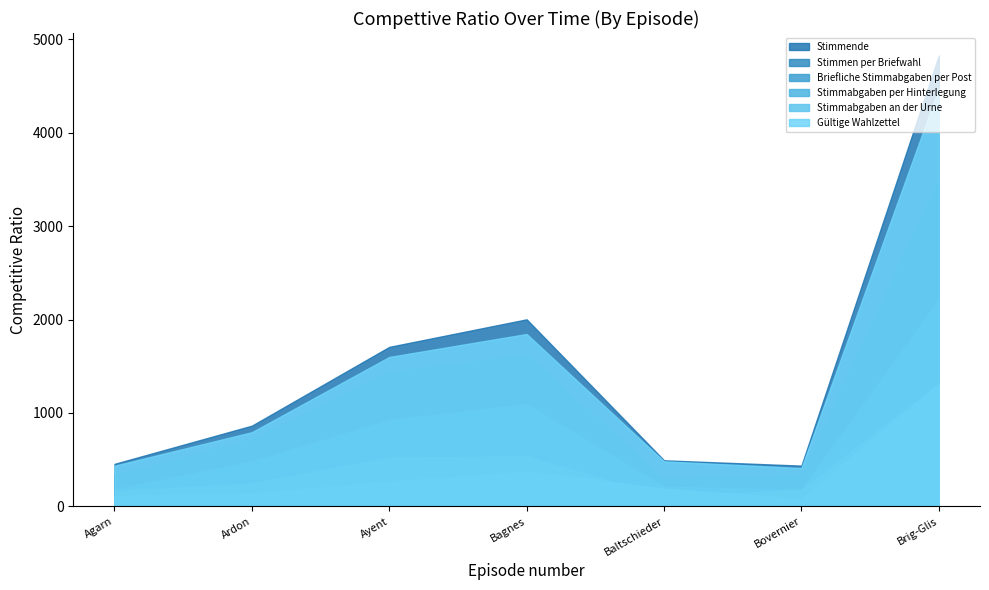

What is the sum of the Stimmabgaben an der Urne values at Ardon and Baltschieder?

328